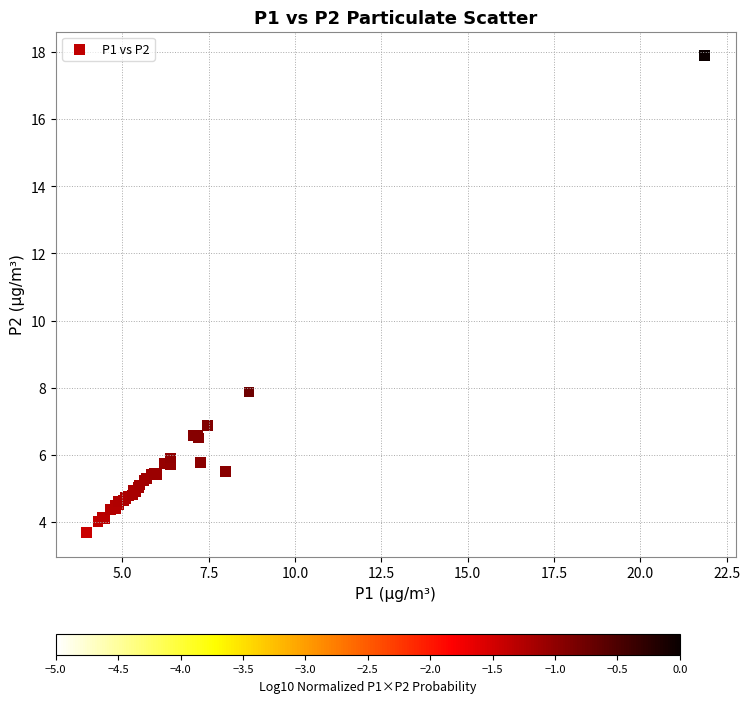

What Y value in the scatter plot is closest to 10?

7.9